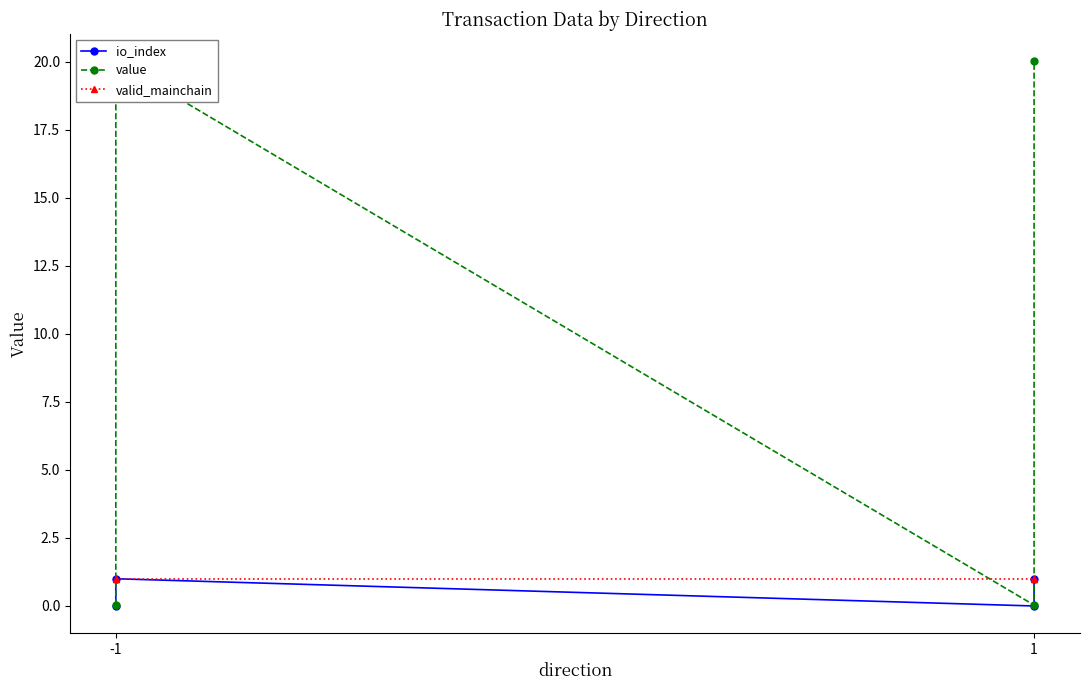

Count the number of data series in this chart.

3